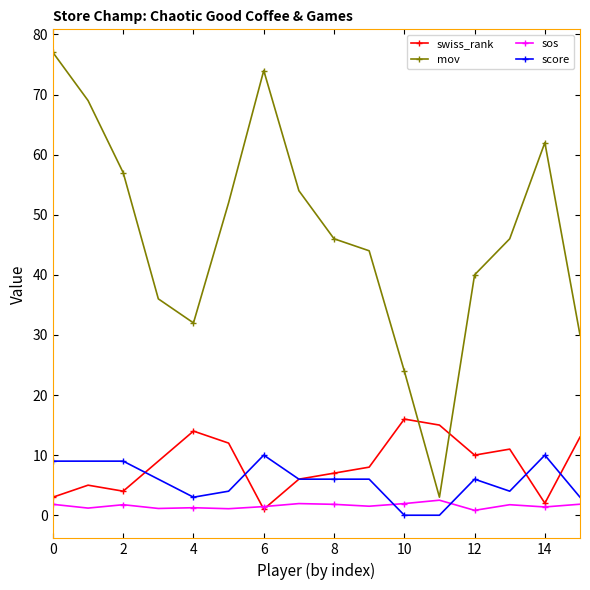

Which series has the largest total across all categories?

mov